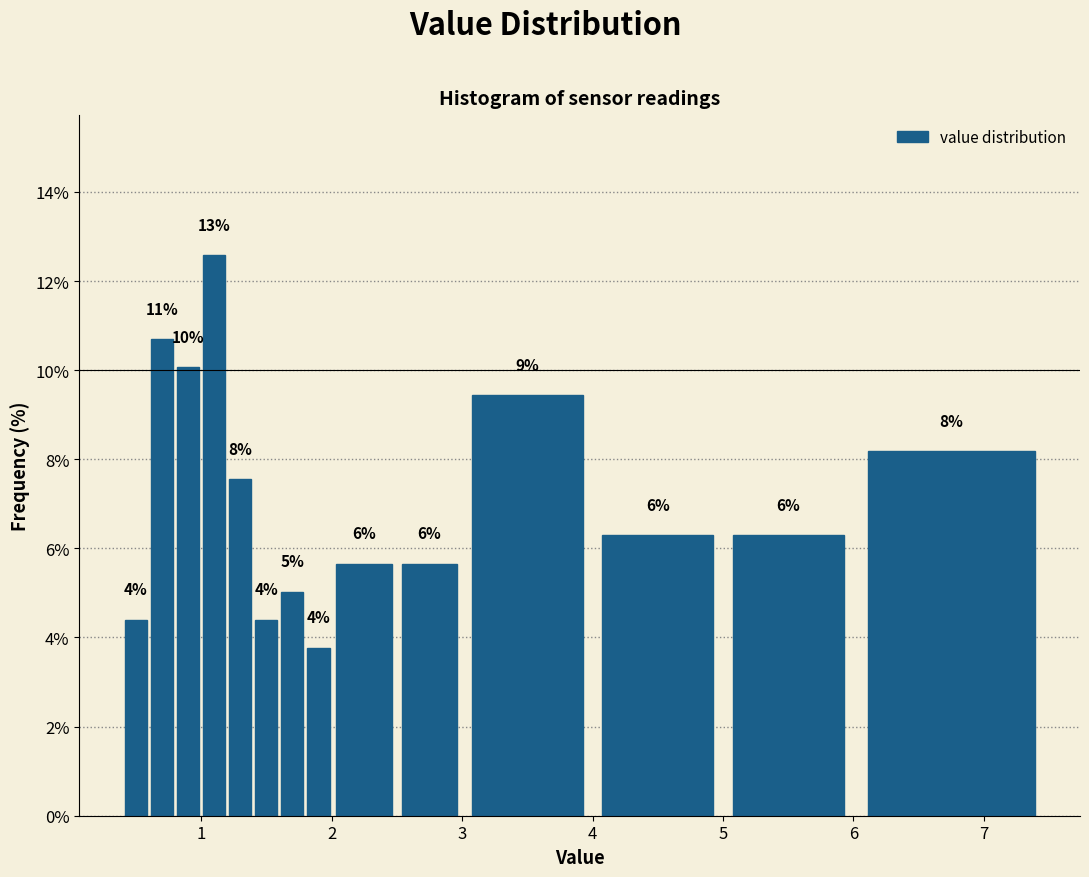

Around what value on the x-axis is the tallest bar? Give the approximate position of its centre, as read against the axis.

1.1